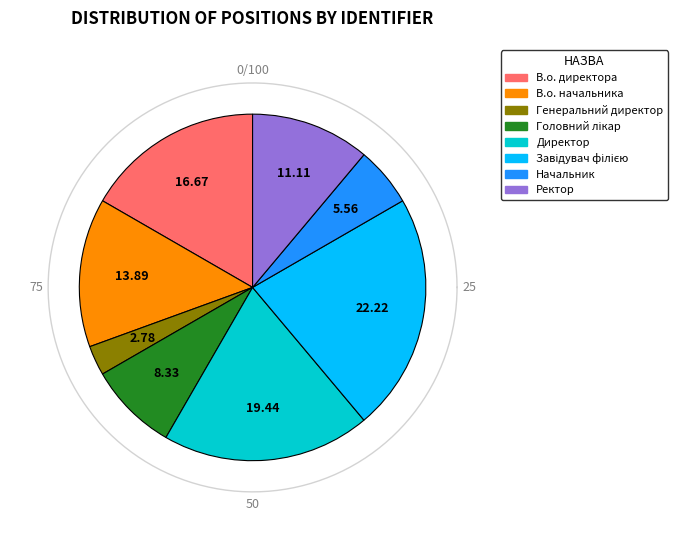

Which category has the biggest portion of the pie?

Завідувач філією